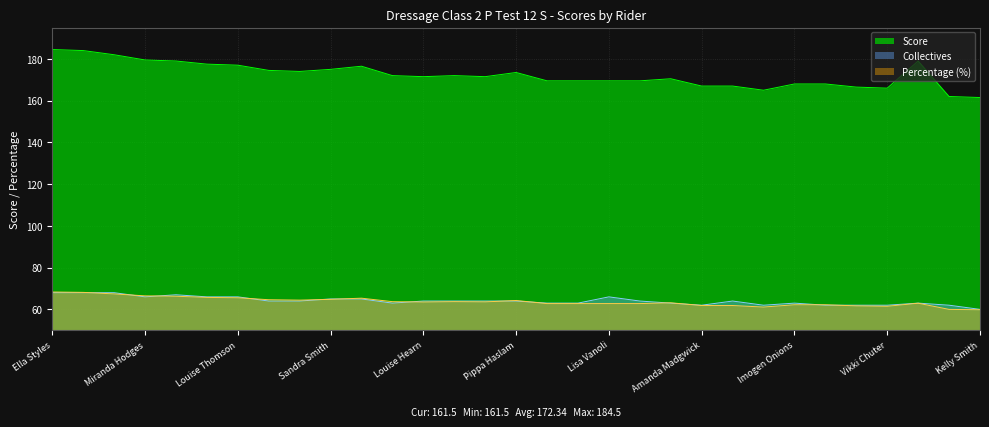

How many intersections are there between Collectives and Percentage?

13